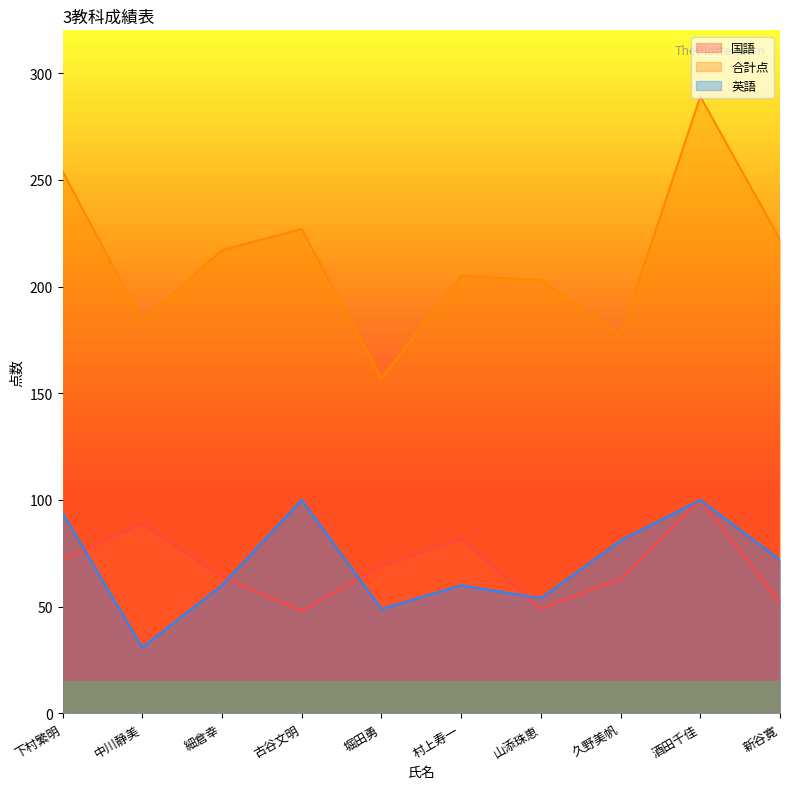

In 英語, how many points are lower than both neighbors (excluding endpoints)?

3